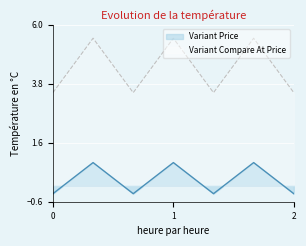

Is the value of Variant Price at 1 greater than the value of Variant Compare At Price at 0?

No